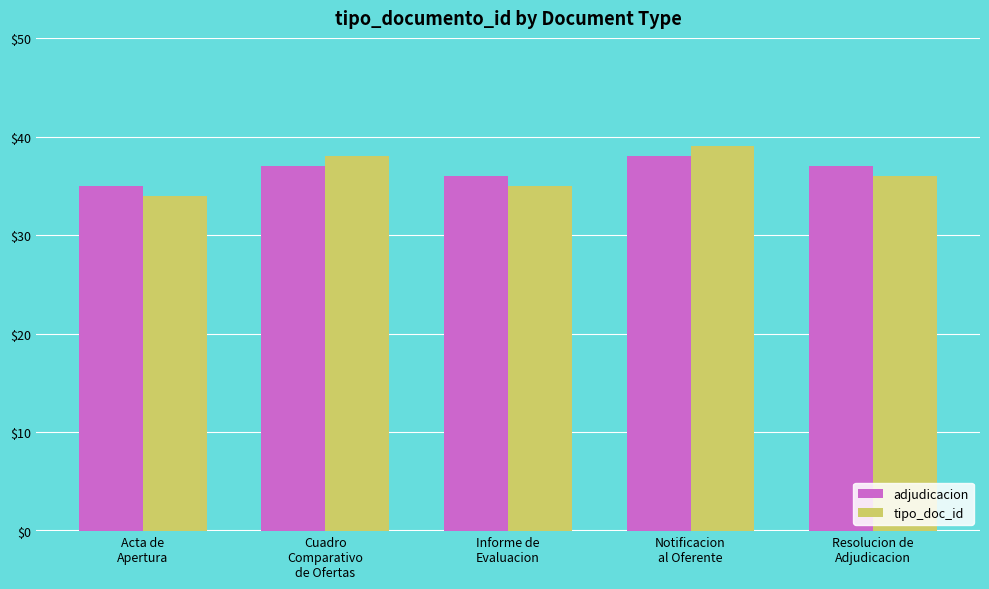

How many bars are there in total?

10